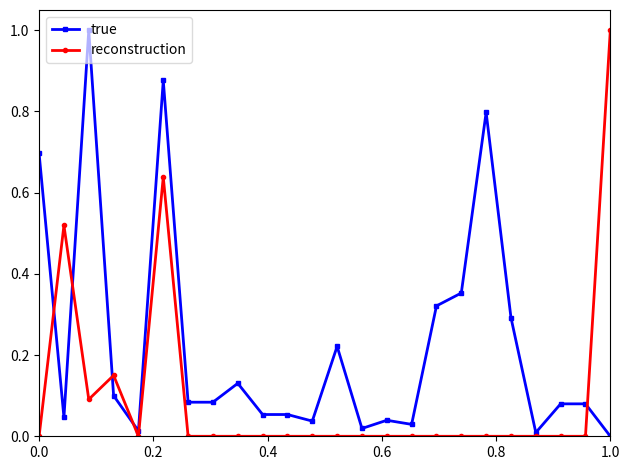

How many data points in true are above 0?

23